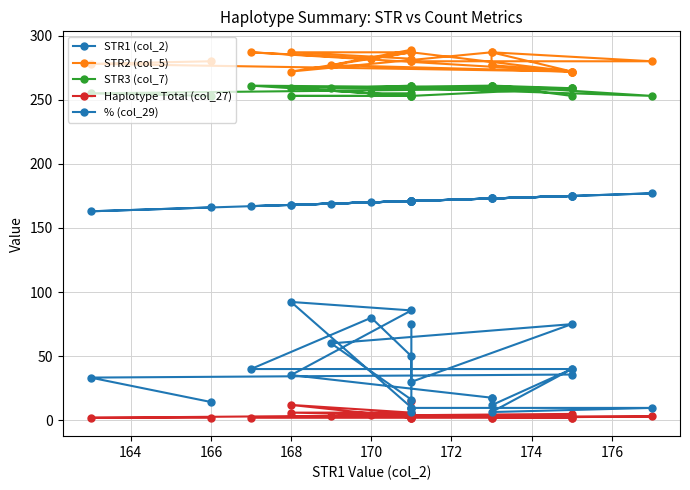

Reading left to right, extract all data points from this chart.

STR1 (col_2): 171.0	171.0	171.0	168.0	171.0	168.0	173.0	173.0	173.0	175.0	167.0	170.0	171.0	171.0	175.0	169.0	171.0	171.0	171.0	177.0	173.0	175.0	175.0	163.0	166.0
STR2 (col_5): 280.0	280.0	282.0	287.0	287.0	272.0	287.0	277.0	277.0	272.0	287.0	282.0	287.0	287.0	272.0	277.0	289.0	287.0	280.0	280.0	287.0	272.0	272.0	278.0	280.0
STR3 (col_7): 261.0	261.0	253.0	253.0	253.0	259.0	261.0	261.0	261.0	259.0	261.0	255.0	255.0	253.0	259.0	259.0	261.0	259.0	259.0	253.0	261.0	253.0	259.0	255.0	253.0
Haplotype Total (col_27): 15.0	2.0	2.0	12.0	6.0	6.0	3.0	3.0	2.0	2.0	2.0	4.0	5.0	3.0	3.0	3.0	5.0	2.0	3.0	3.0	2.0	2.0	5.0	2.0	2.0
% (col_29): 75.0	10.0	10.0	92.3	85.7	35.3	17.6	17.6	11.8	40.0	40.0	80.0	50.0	30.0	75.0	60.0	16.1	6.5	9.7	9.7	6.5	40.0	35.7	33.3	14.3